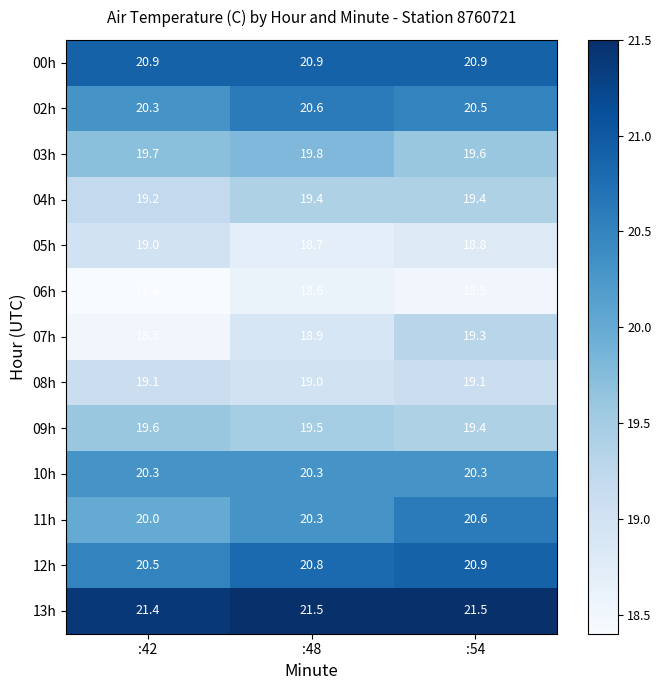

What is the maximum value for 02h?

20.6